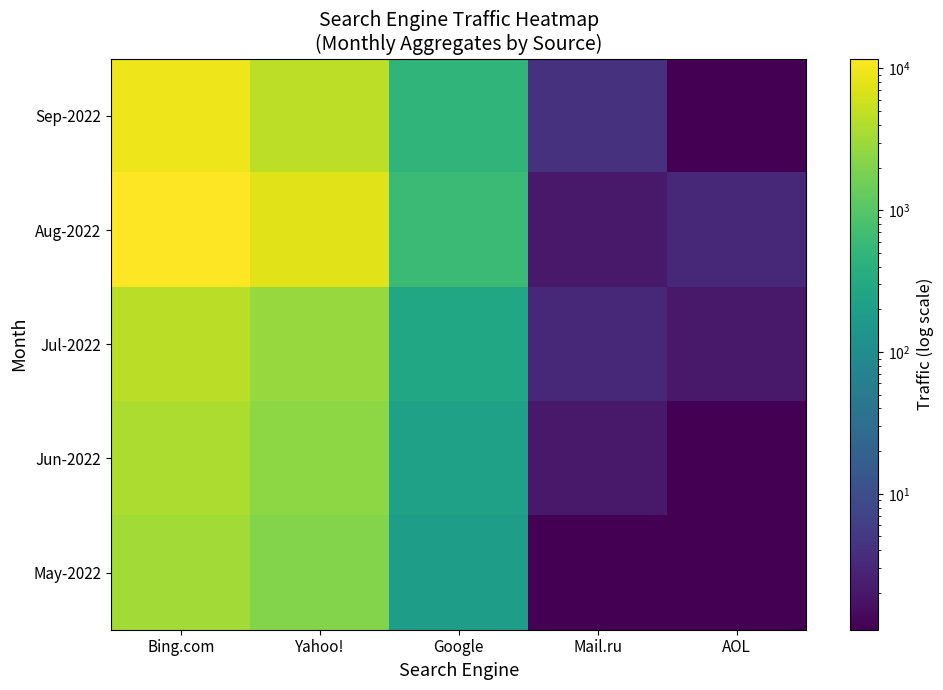

Rank the series by their maximum value, from highest to lowest.

Aug-2022, Sep-2022, Jul-2022, Jun-2022, May-2022